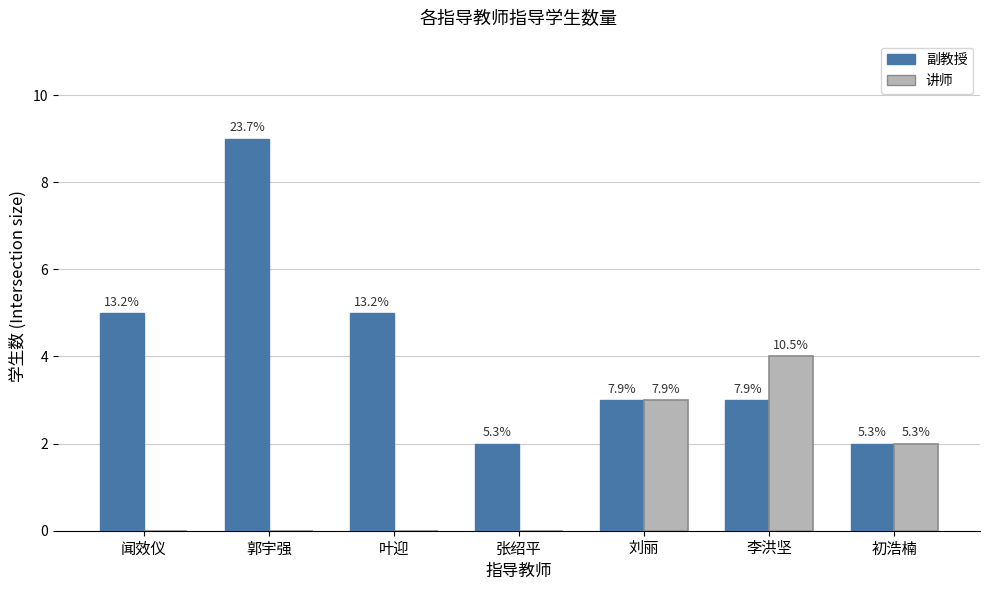

Are the bars grouped side by side (vs. stacked)?

Yes